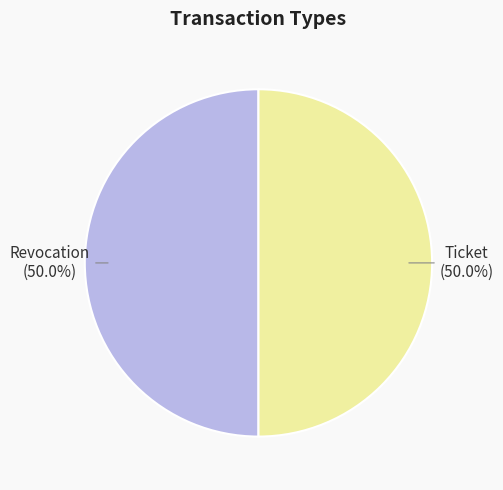

What percentage is the Ticket slice, to the nearest percent?

50%